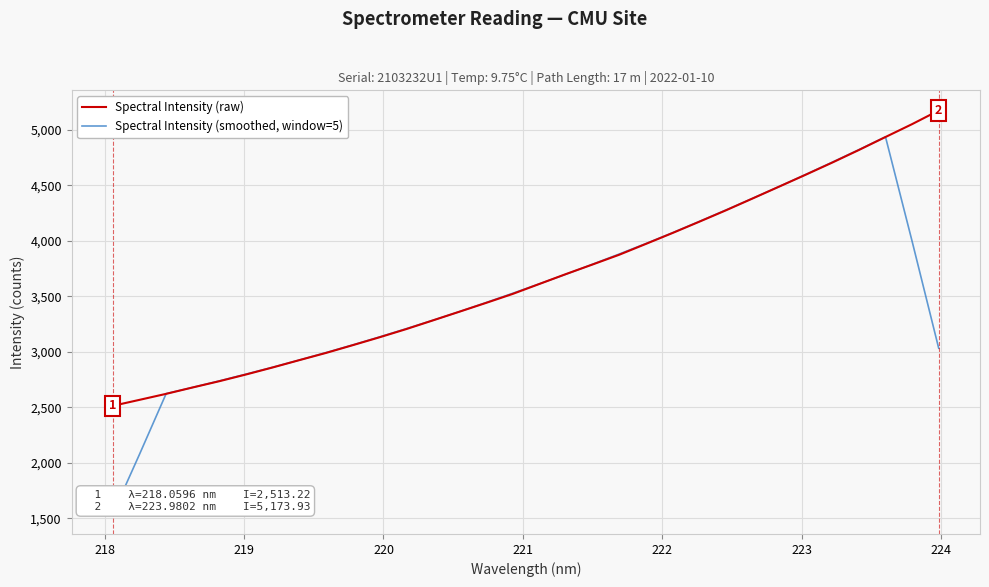

What is the highest value of the Spectral Intensity (raw) series?

5173.9